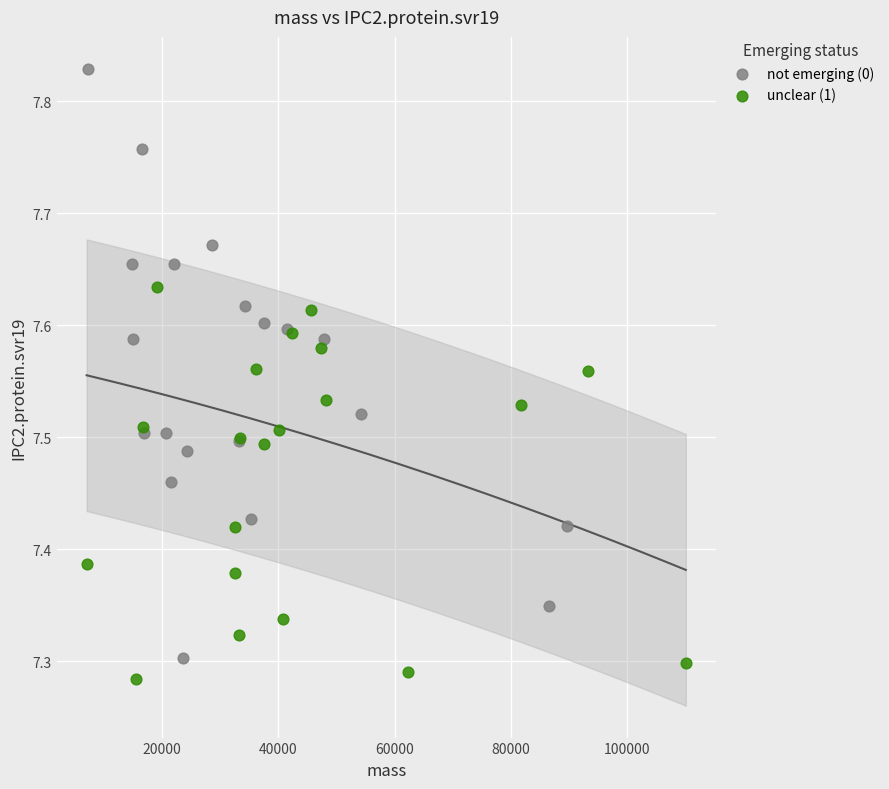

Which series reaches the maximum Y coordinate?

not emerging (0)